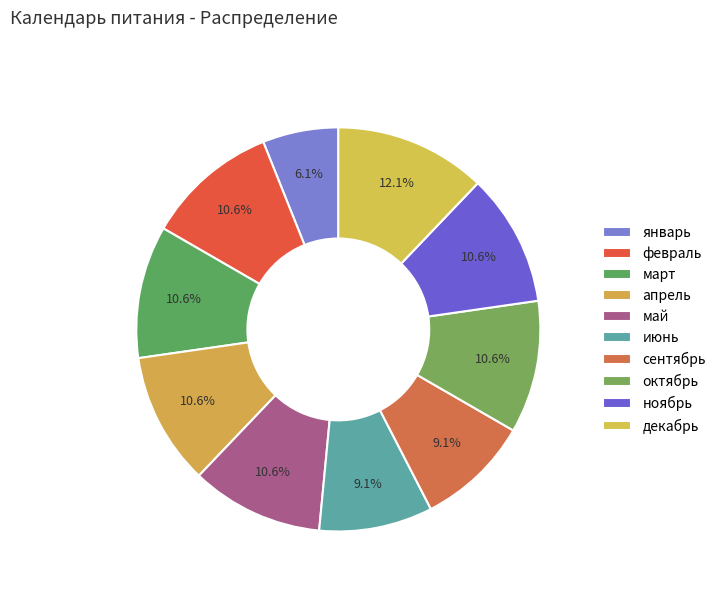

How many segments does this pie chart have?

10